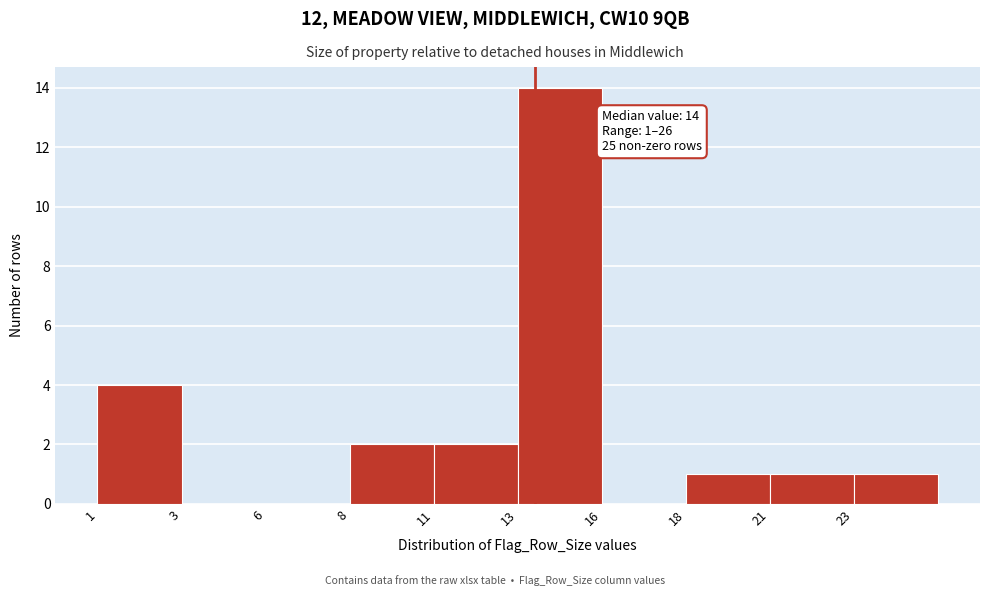

Reading left to right, list all the values displayed in this chart.

1=4	3=0	6=0	8=2	11=2	13=14	16=0	18=1	21=1	23=1